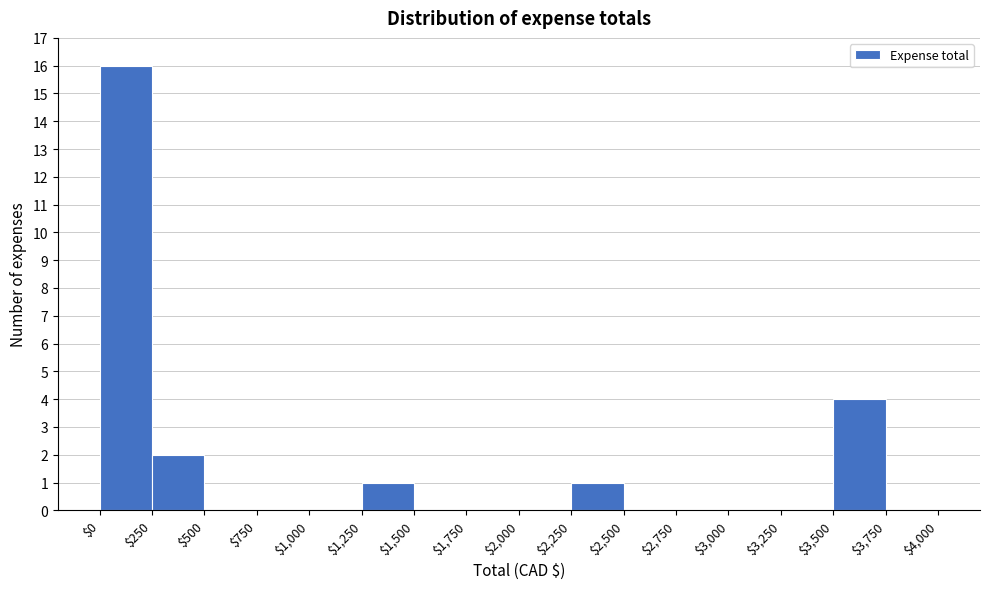

Reading left to right, list every bar in this chart as the range it spans on the x-axis followed by its height. The values are not printed on the chart, so give them approximately, as read against the axis.

$0 to $250: 16
$250 to $500: 2
$500 to $750: 0
$750 to $1,000: 0
$1,000 to $1,250: 0
$1,250 to $1,500: 1
$1,500 to $1,750: 0
$1,750 to $2,000: 0
$2,000 to $2,250: 0
$2,250 to $2,500: 1
$2,500 to $2,750: 0
$2,750 to $3,000: 0
$3,000 to $3,250: 0
$3,250 to $3,500: 0
$3,500 to $3,750: 4
$3,750 to $4,000: 0